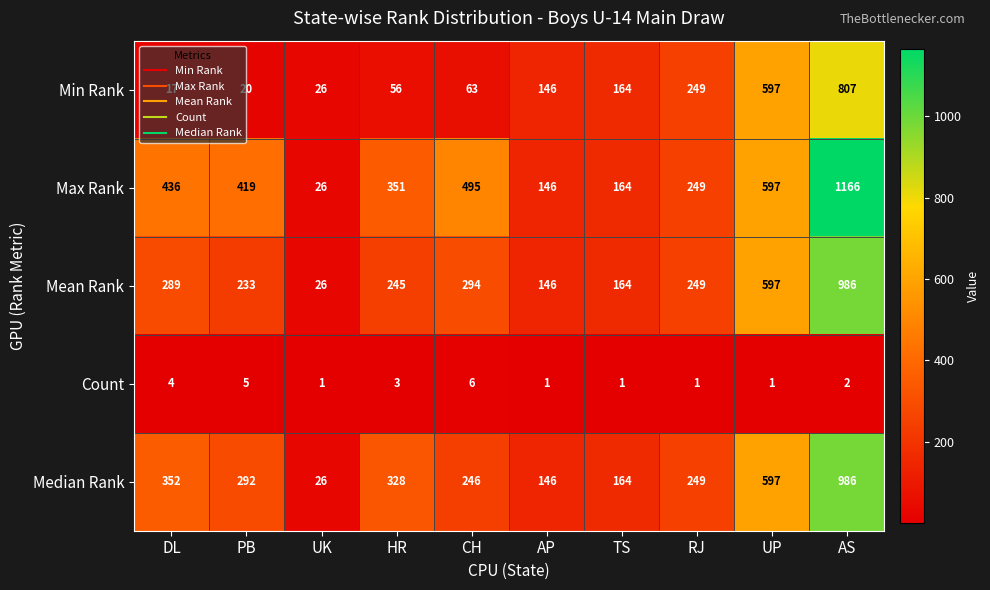

What is the difference between the Mean Rank values at HR and RJ?

4